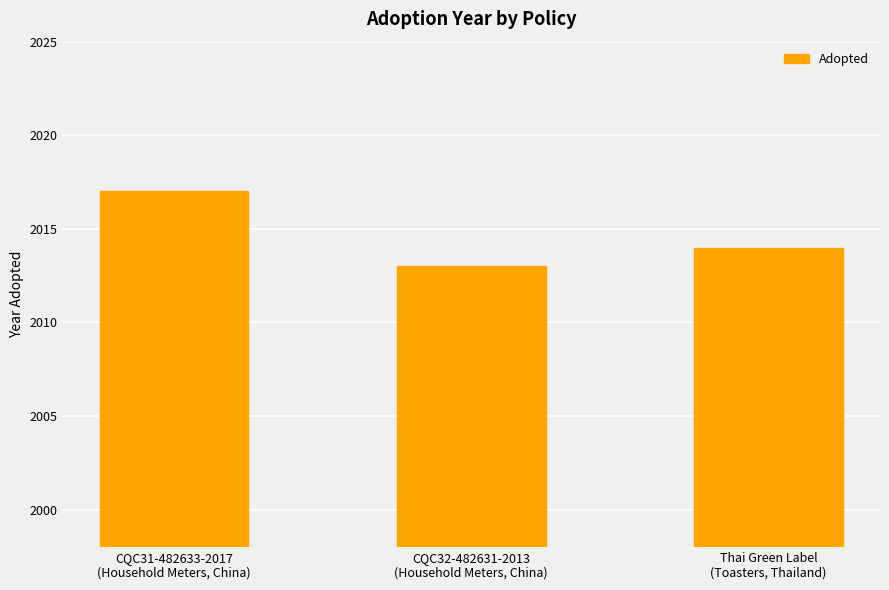

What is the approximate value at CQC32-482631-2013
(Household Meters, China)?

2013